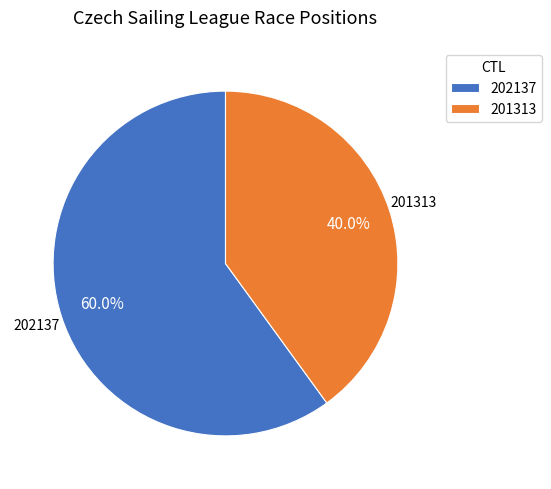

To the nearest percent, what is the difference between the 201313 and 202137 slice percentages?

20%